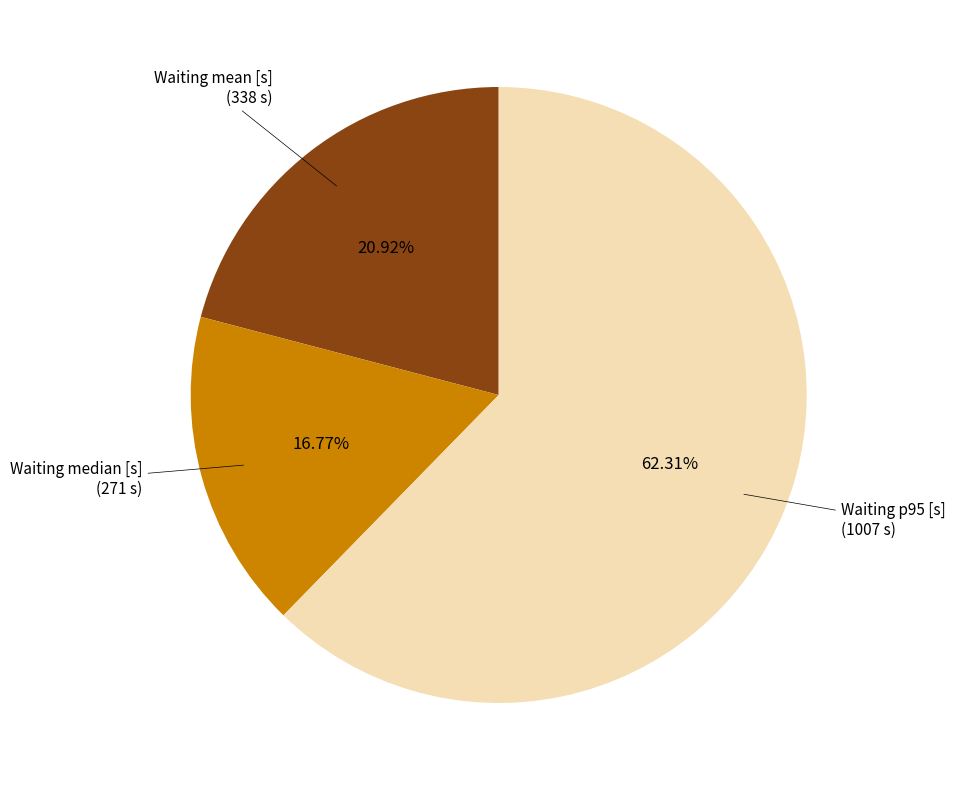

Count the number of slices in the pie.

3